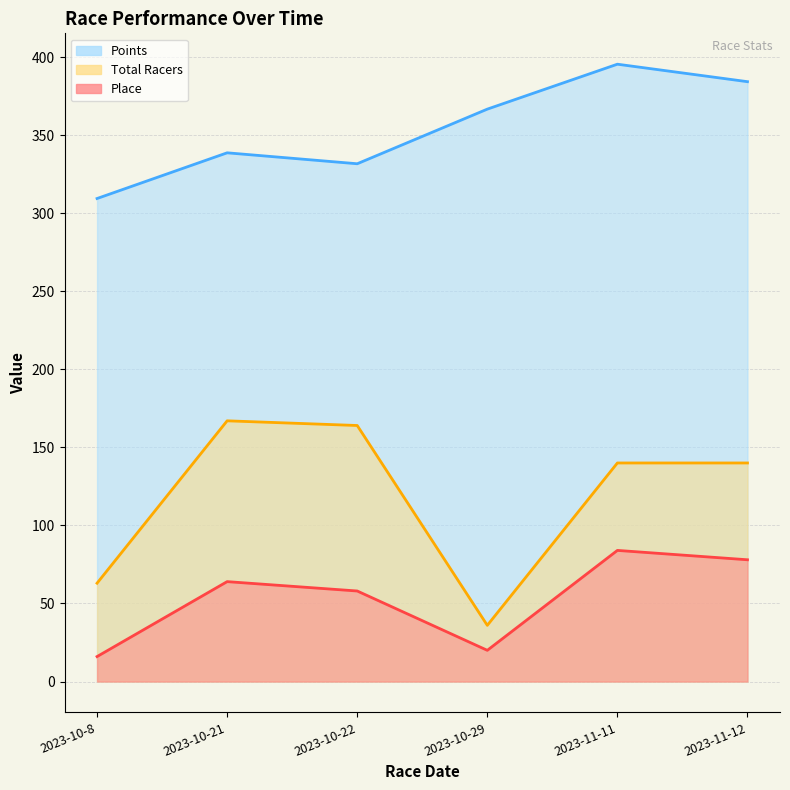

True or false: Total Racers has a value of 164.0 at 2023-10-22.

True